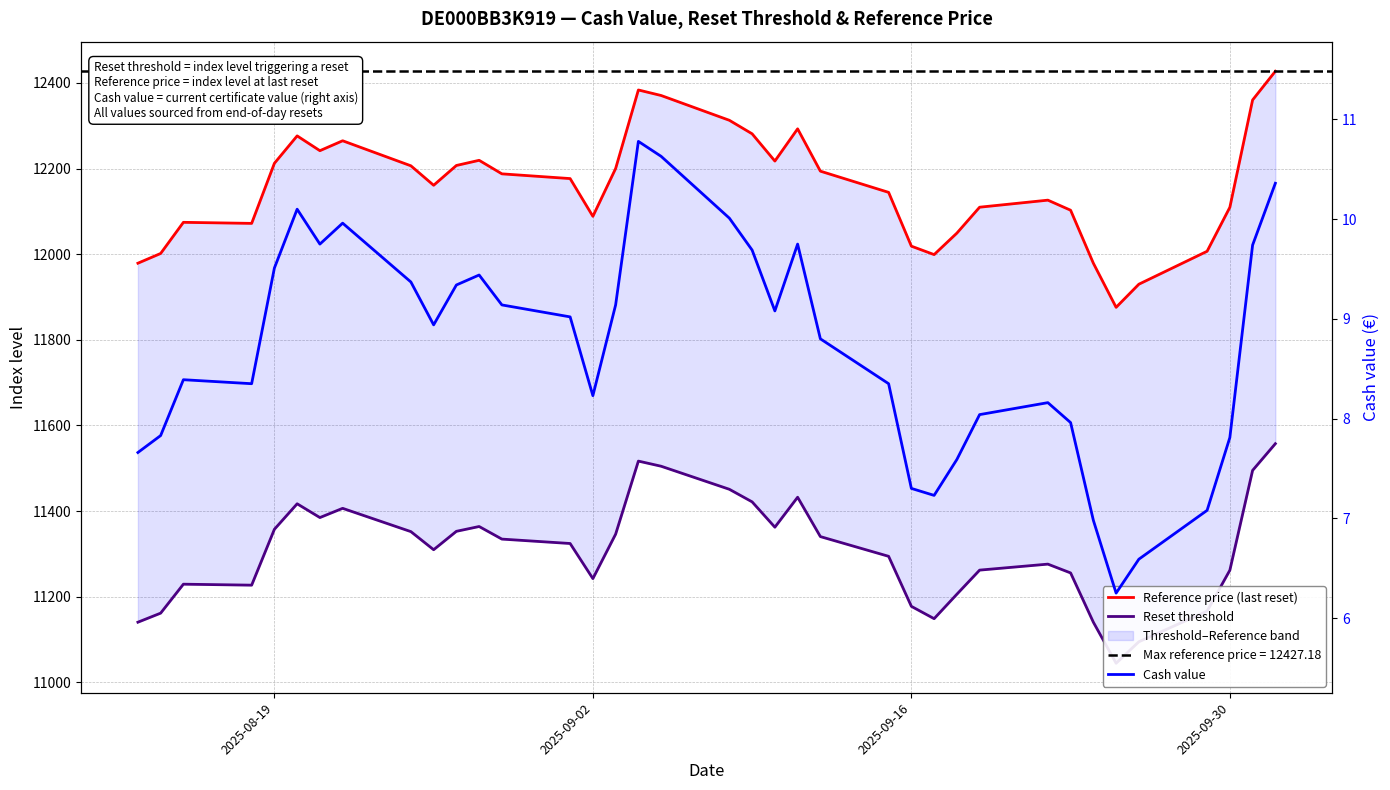

What is the average value of the Cash value series?

8.7